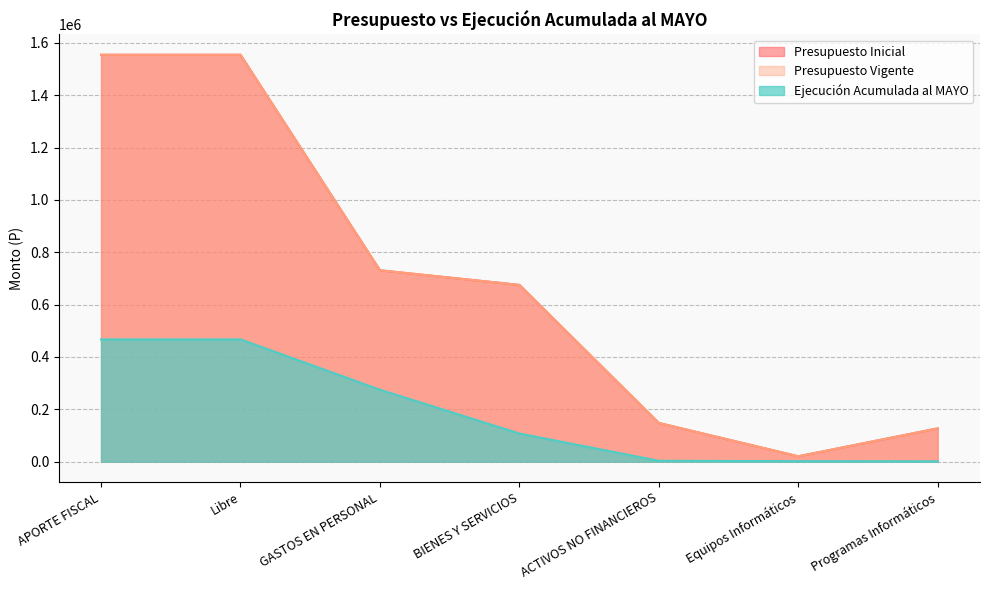

What is the approximate value of Presupuesto Inicial at ACTIVOS NO FINANCIEROS?

147847